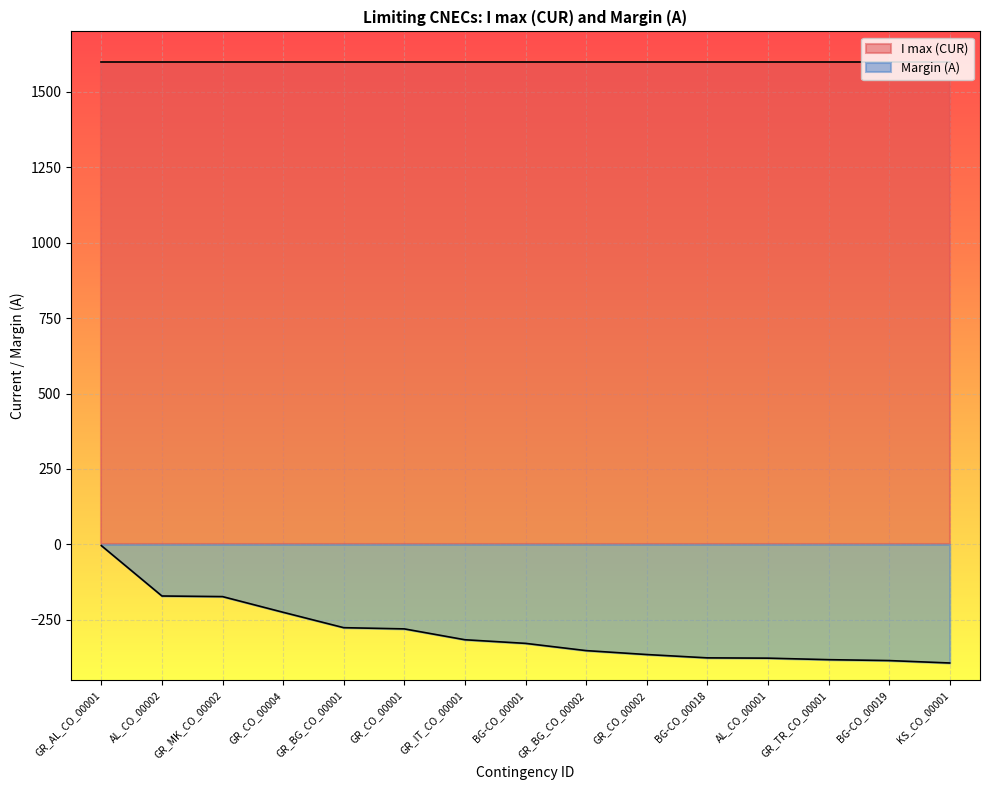

What is the difference between the second highest and minimum values?

222